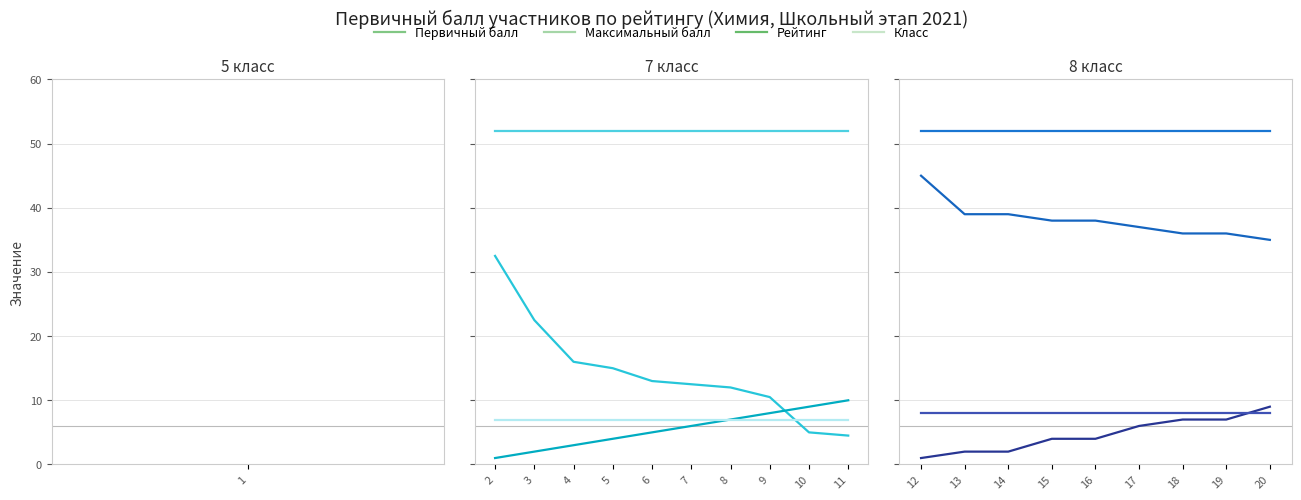

What are all the series names shown in the legend?

Первичный балл, Максимальный балл, Рейтинг, Класс